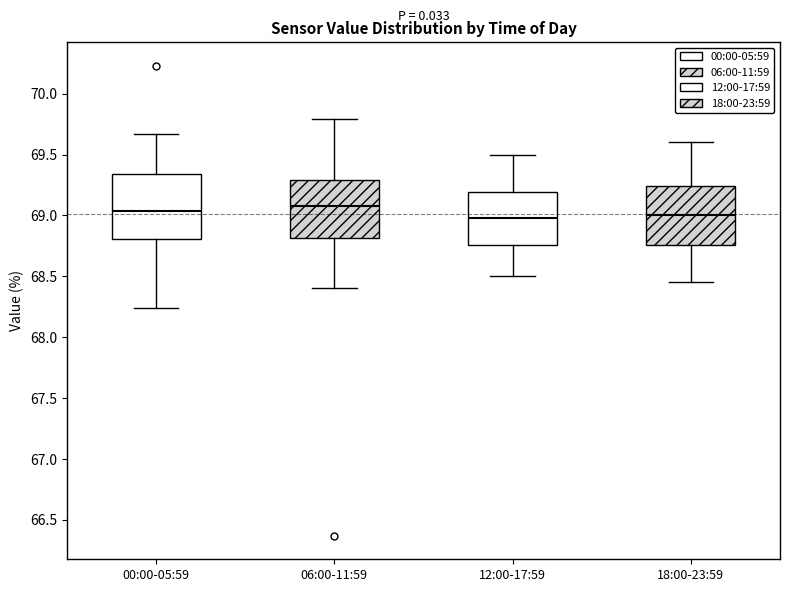

Reading left to right, transcribe this box plot: for each box, give where its median line is, the range the box spans, and where its two whiskers end, as read against the y-axis. The values are not printed on the chart, so give them approximately, as read against the axis.

00:00-05:59: median 69.05, box 68.80 to 69.35, whiskers 68.25 to 69.65
06:00-11:59: median 69.10, box 68.80 to 69.30, whiskers 68.40 to 69.80
12:00-17:59: median 69.00, box 68.75 to 69.20, whiskers 68.50 to 69.50
18:00-23:59: median 69.00, box 68.75 to 69.25, whiskers 68.45 to 69.60